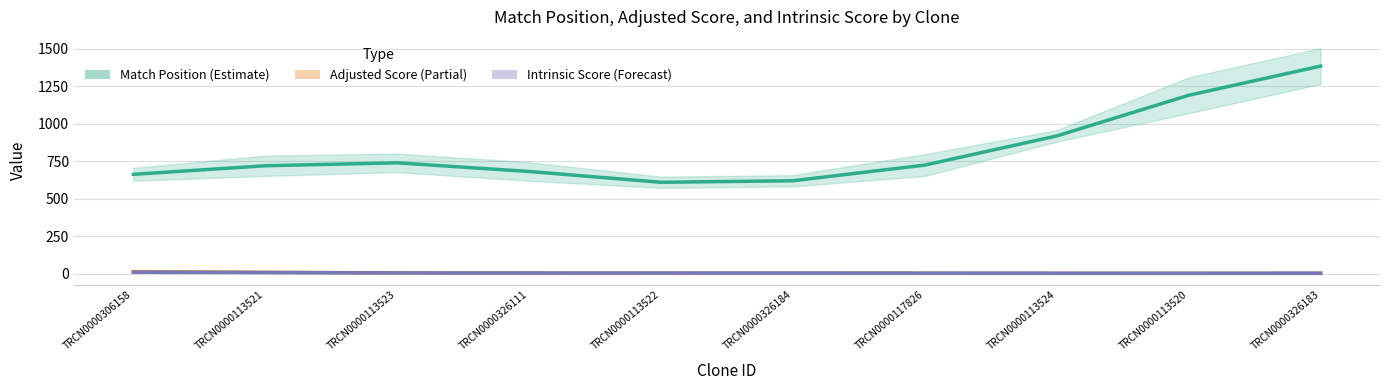

What is the sum of all Match Position (Estimate) values?

8246.0